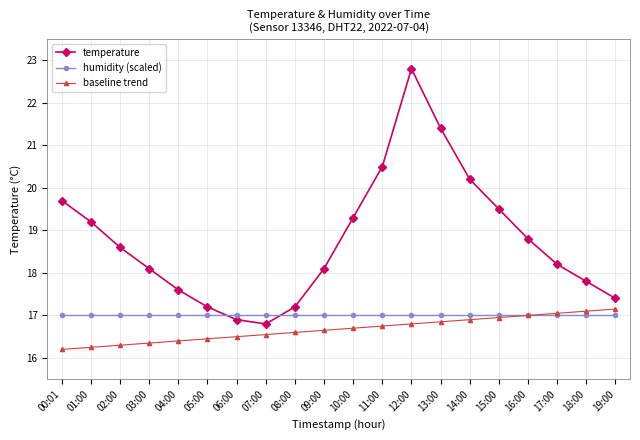

What is the label of the 10th point from the right?

10:00